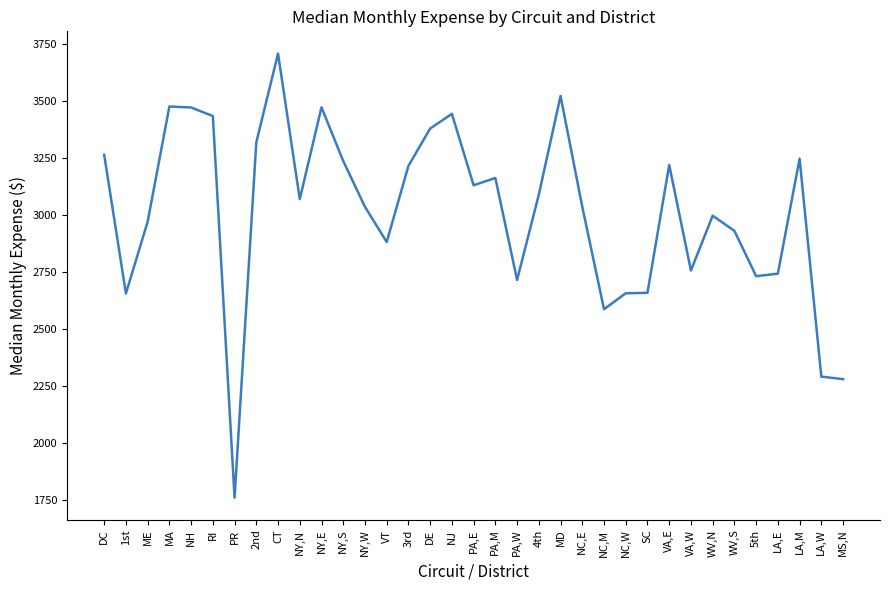

What is the difference between the maximum and minimum values?

1949.2